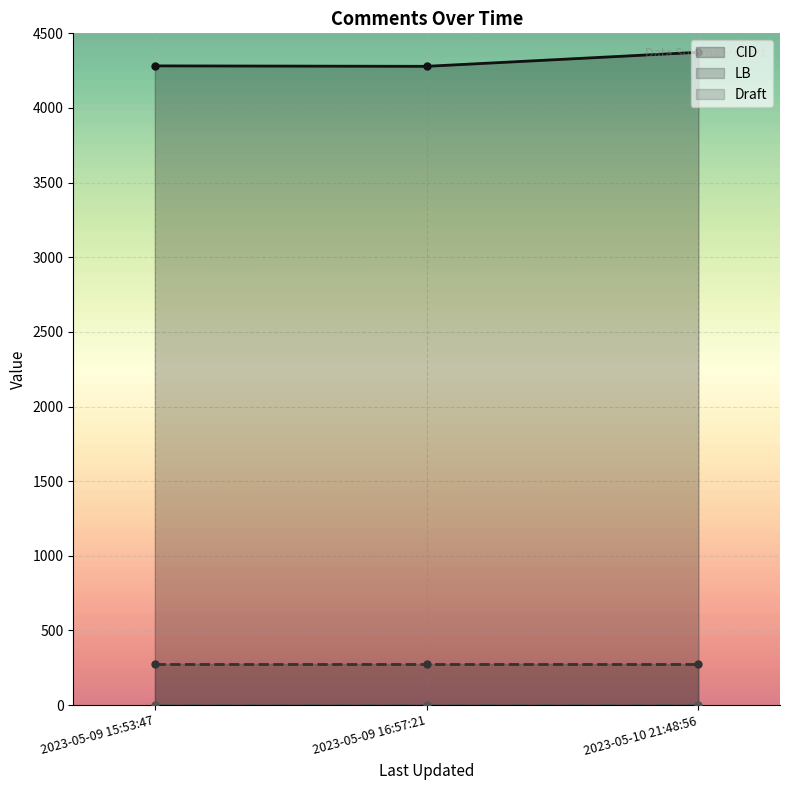

Does the chart have visible grid lines?

Yes